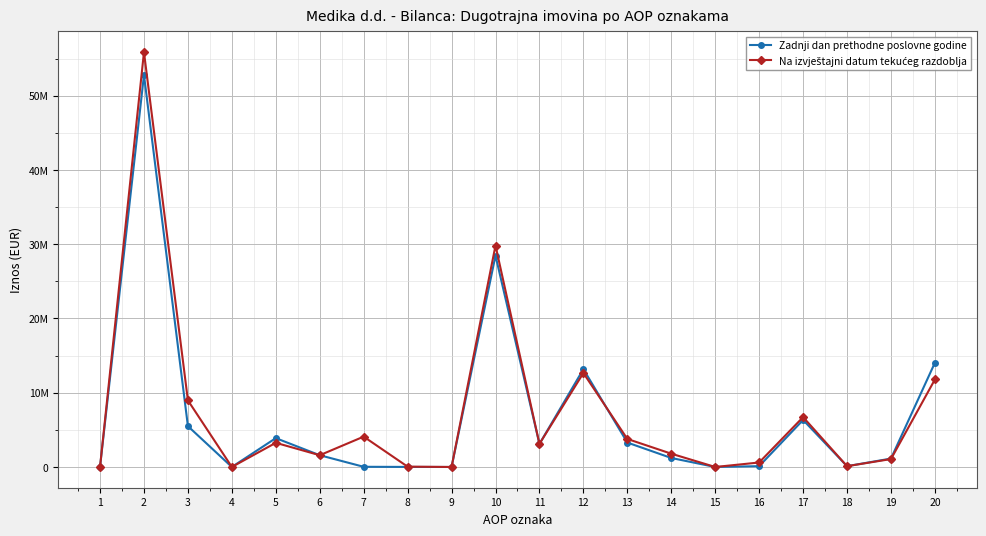

Is this an area chart (filled region under the line)?

No